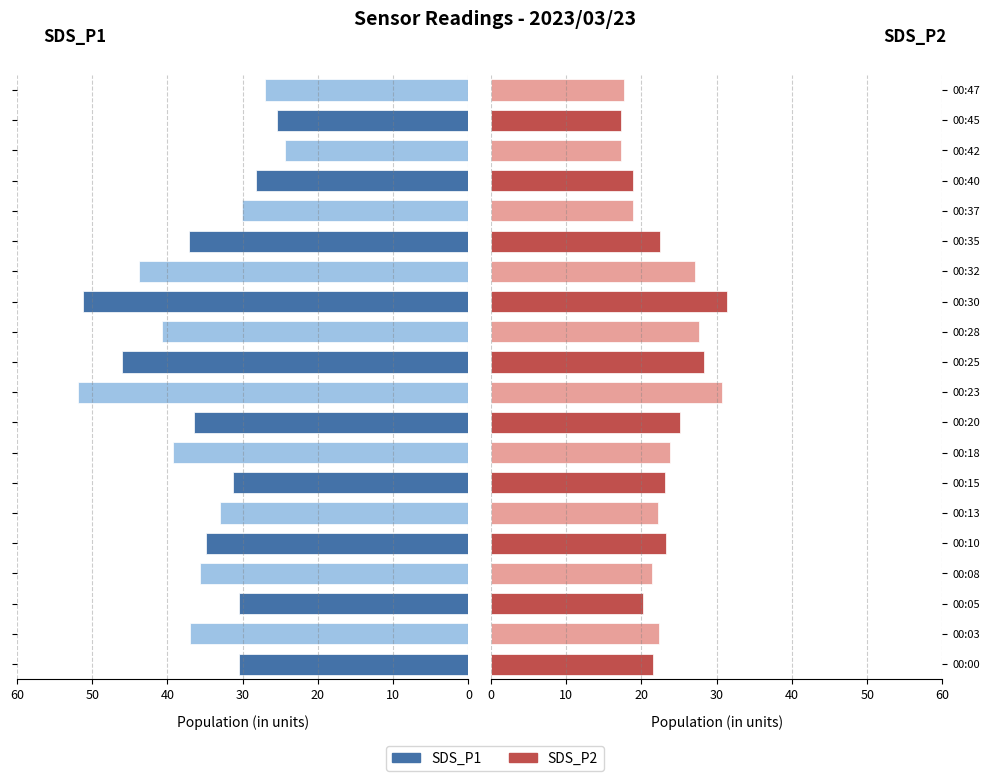

Between 00:45 and 00:47, which series saw the biggest shift?

SDS_P1